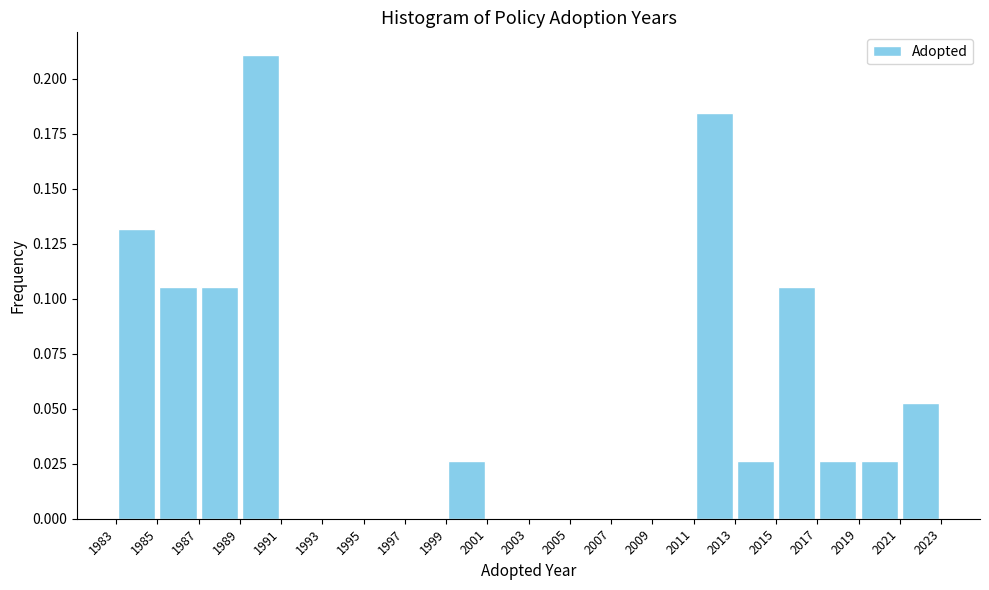

Reading left to right, transcribe this chart: for each bar, give the range it covers on the x-axis and its height. The values are not printed on the chart, so give them approximately, as read against the axis.

1983 to 1985: 0.130
1985 to 1987: 0.105
1987 to 1989: 0.105
1989 to 1991: 0.210
1991 to 1993: 0
1993 to 1995: 0
1995 to 1997: 0
1997 to 1999: 0
1999 to 2001: 0.025
2001 to 2003: 0
2003 to 2005: 0
2005 to 2007: 0
2007 to 2009: 0
2009 to 2011: 0
2011 to 2013: 0.185
2013 to 2015: 0.025
2015 to 2017: 0.105
2017 to 2019: 0.025
2019 to 2021: 0.025
2021 to 2023: 0.055